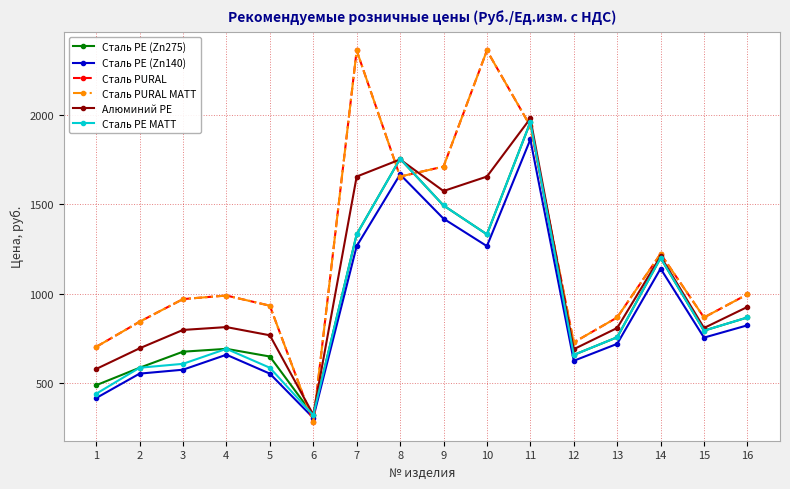

Does the chart have visible grid lines?

Yes